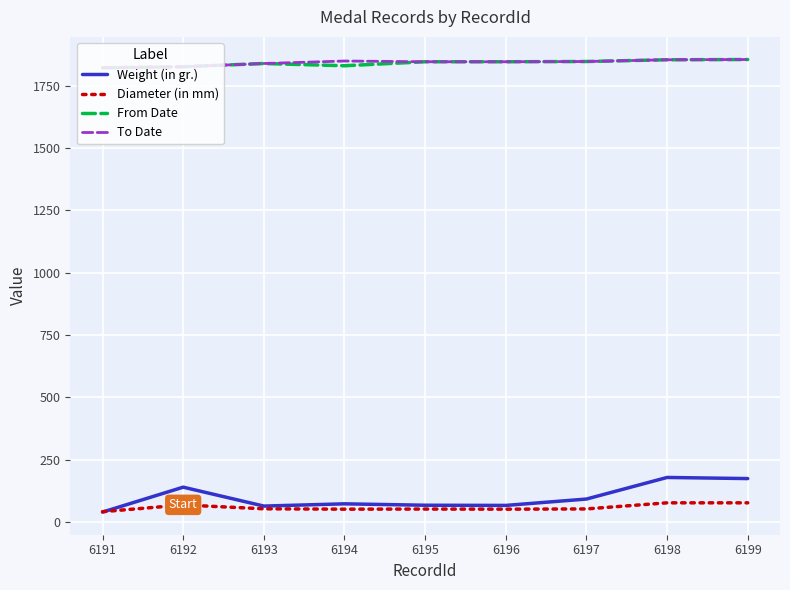

Is the value of From Date at 6193 greater than the value of Weight (in gr.) at 6194?

Yes